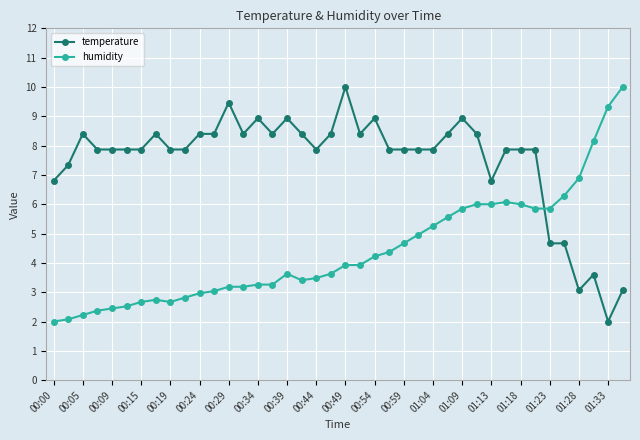

True or false: temperature has more than 0 points higher than both neighbors.

True